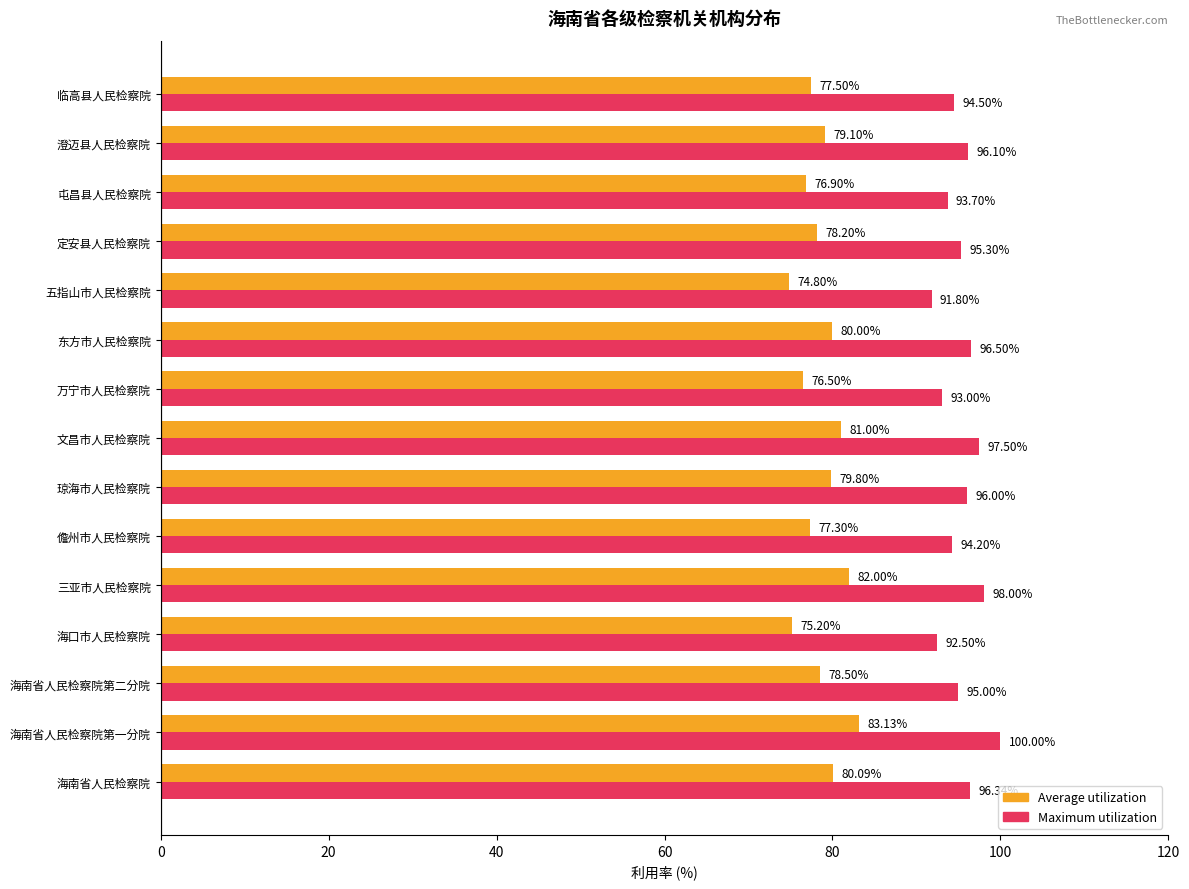

Which series has the largest range (max minus min)?

Average utilization